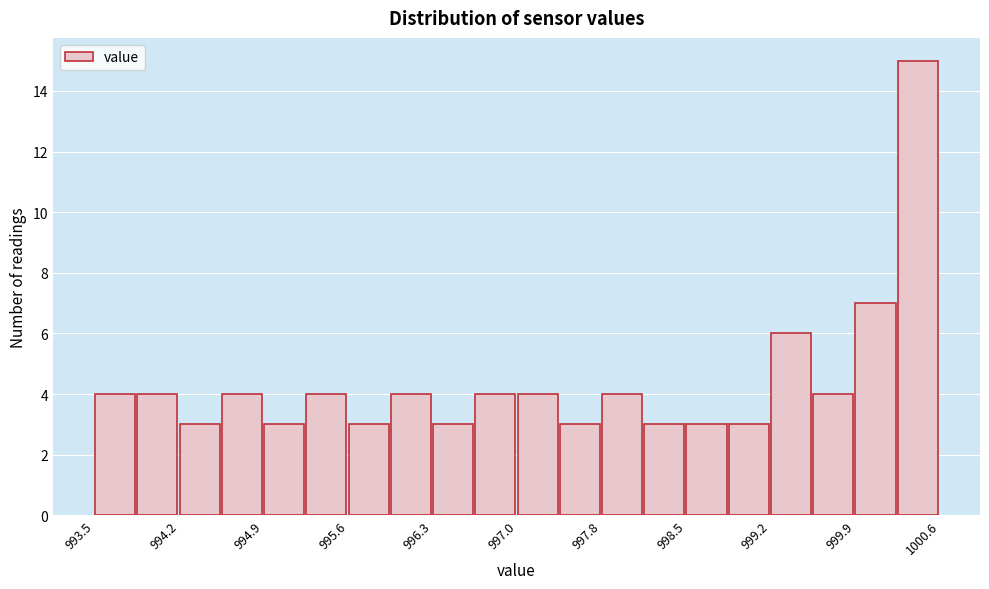

Read against the x-axis, roughly where is the centre of the tallest bar?

1000.4